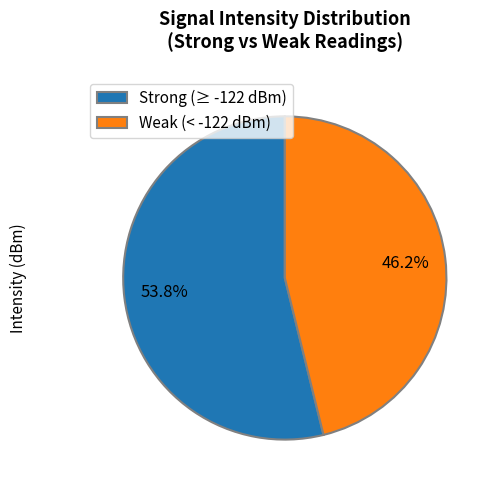

How many slices are in this pie chart?

2